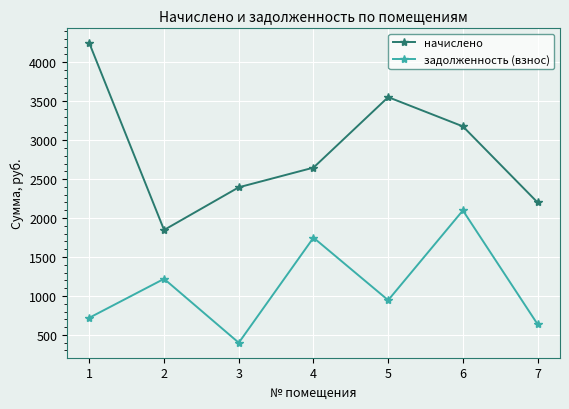

What are all the series names shown in the legend?

начислено, задолженность (взнос)